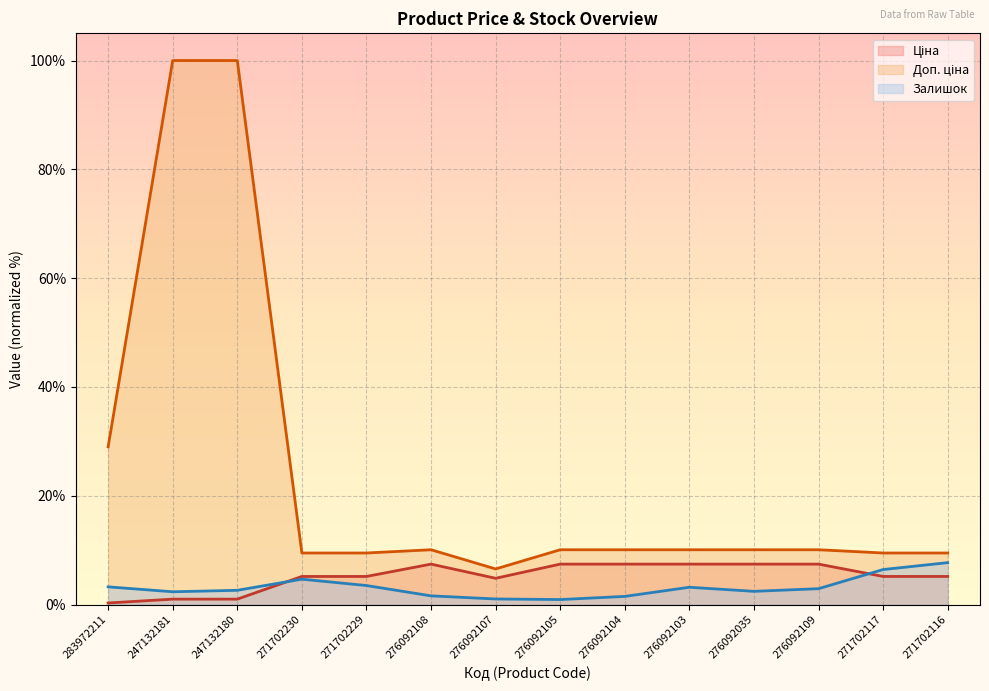

Which series has the largest total across all categories?

Доп. ціна